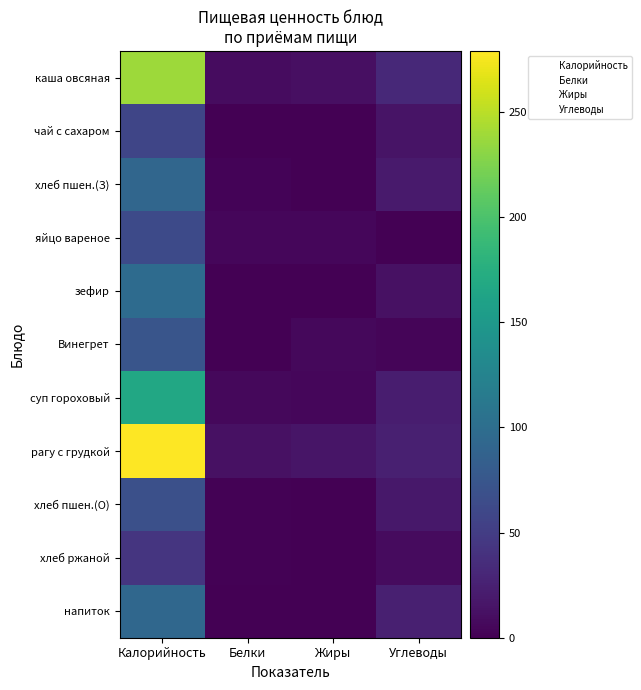

At Жиры, list the series in order from largest to smallest.

рагу с грудкой, каша овсяная, Винегрет, яйцо вареное, суп гороховый, хлеб пшен.(О), зефир, чай с сахаром, хлеб пшен.(З), хлеб ржаной, напиток